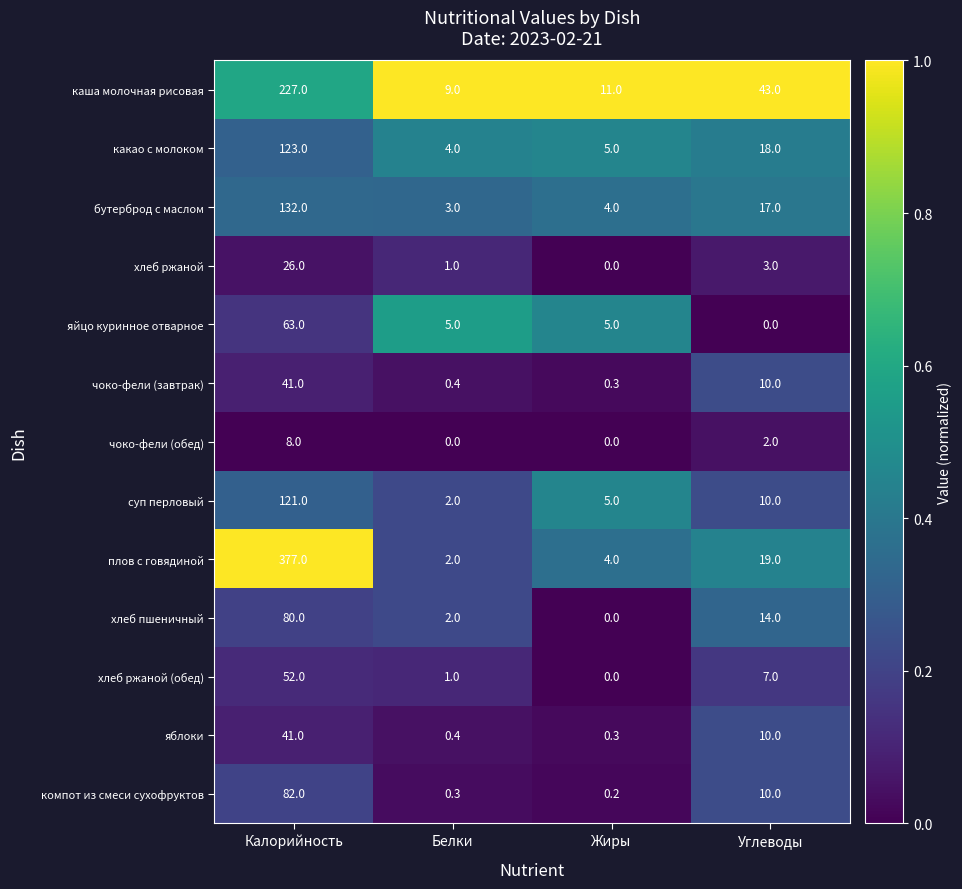

What is the difference between the maximum and minimum values in the яблоки series?

40.7